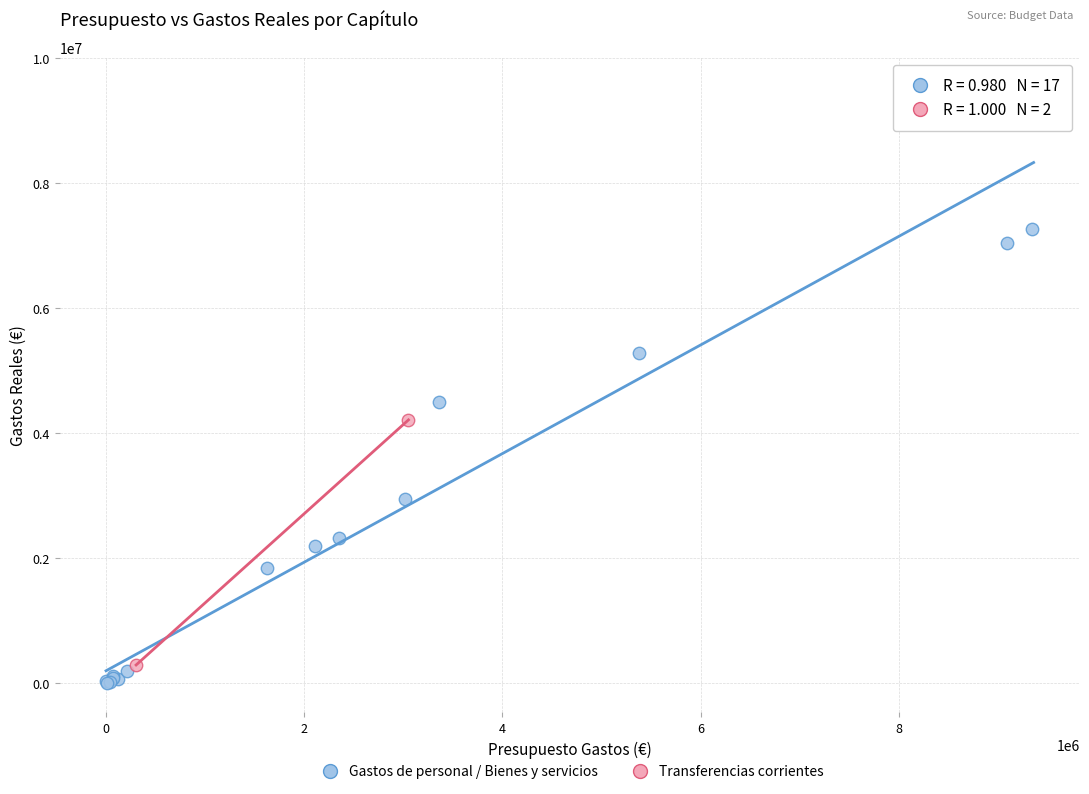

What are all the series names shown in the legend?

Gastos de personal / Bienes y servicios, Transferencias corrientes